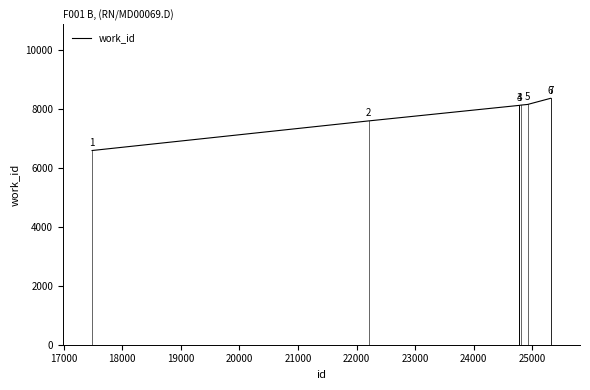

What is the smallest value displayed?

6588